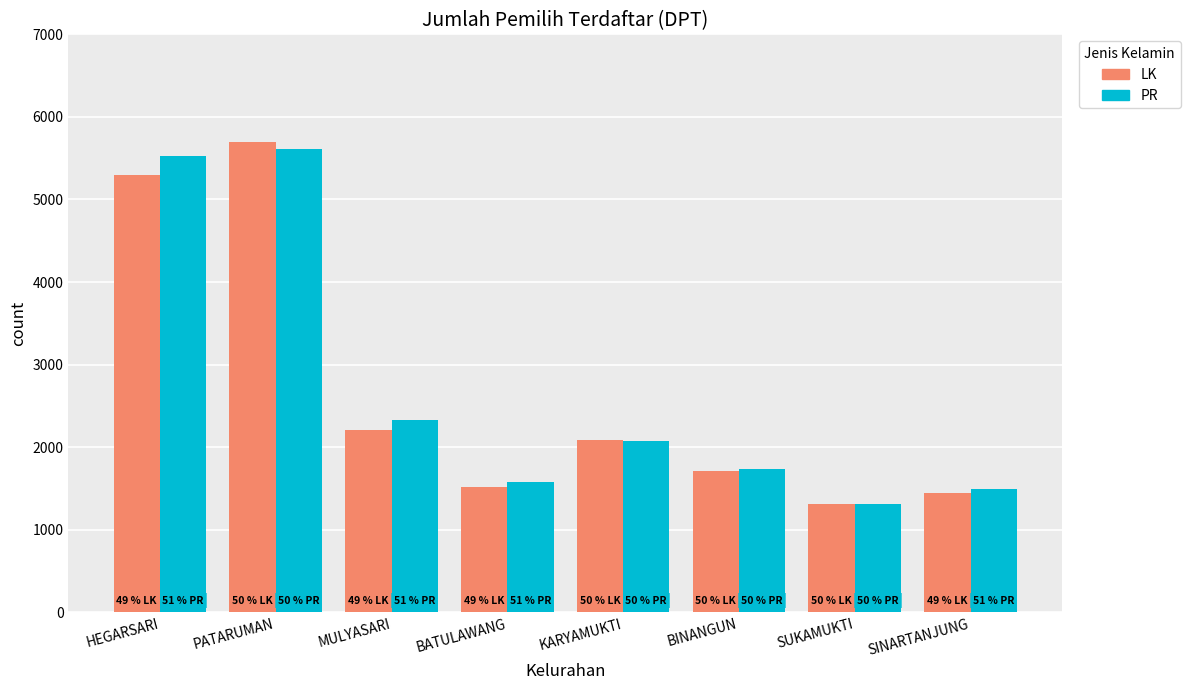

The PR series shows 3253 at MULYASARI. True or false?

False